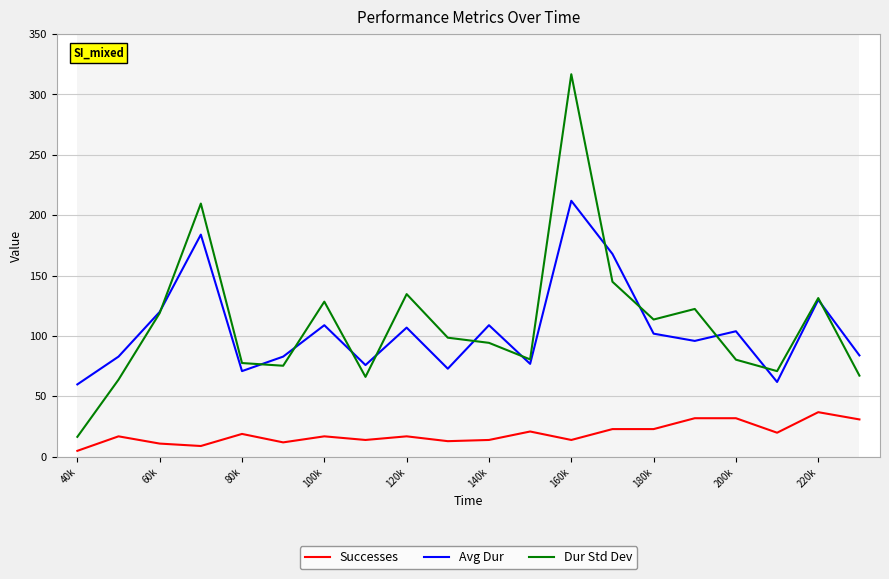

True or false: Successes and Avg Dur cross at least once.

False